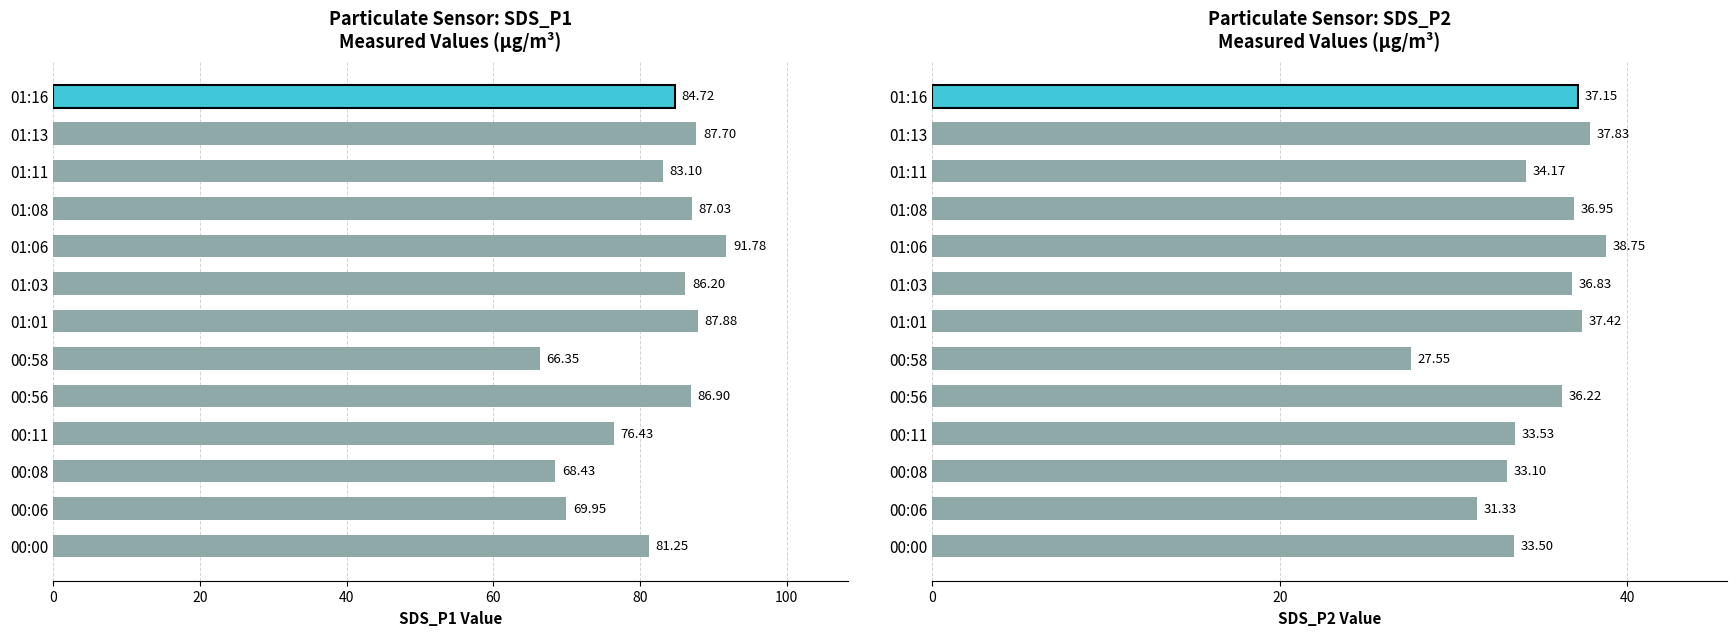

Reading left to right, transcribe all the data shown in this chart.

SDS_P1: 00:00=81.2	00:06=70.0	00:08=68.4	00:11=76.4	00:56=86.9	00:58=66.3	01:01=87.9	01:03=86.2	01:06=91.8	01:08=87.0	01:11=83.1	01:13=87.7	01:16=84.7
SDS_P2: 00:00=33.5	00:06=31.3	00:08=33.1	00:11=33.5	00:56=36.2	00:58=27.6	01:01=37.4	01:03=36.8	01:06=38.8	01:08=37.0	01:11=34.2	01:13=37.8	01:16=37.1